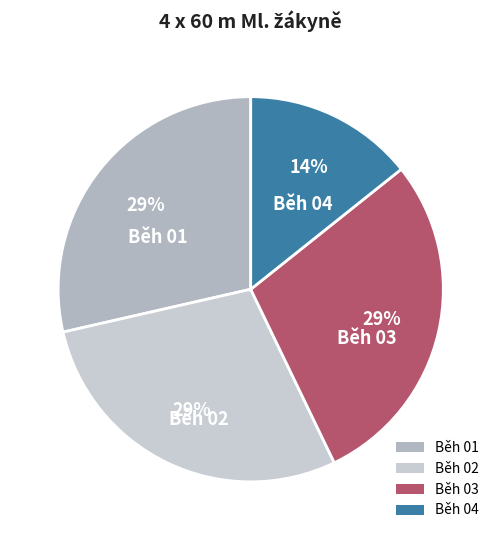

To the nearest percent, what is the average slice percentage?

25%